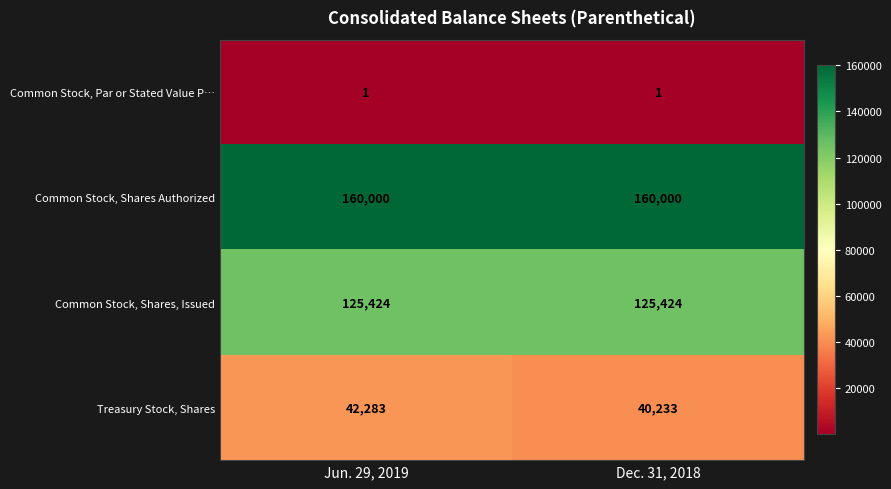

Is it true that Common Stock, Shares, Issued equals 44121 at Dec. 31, 2018?

False